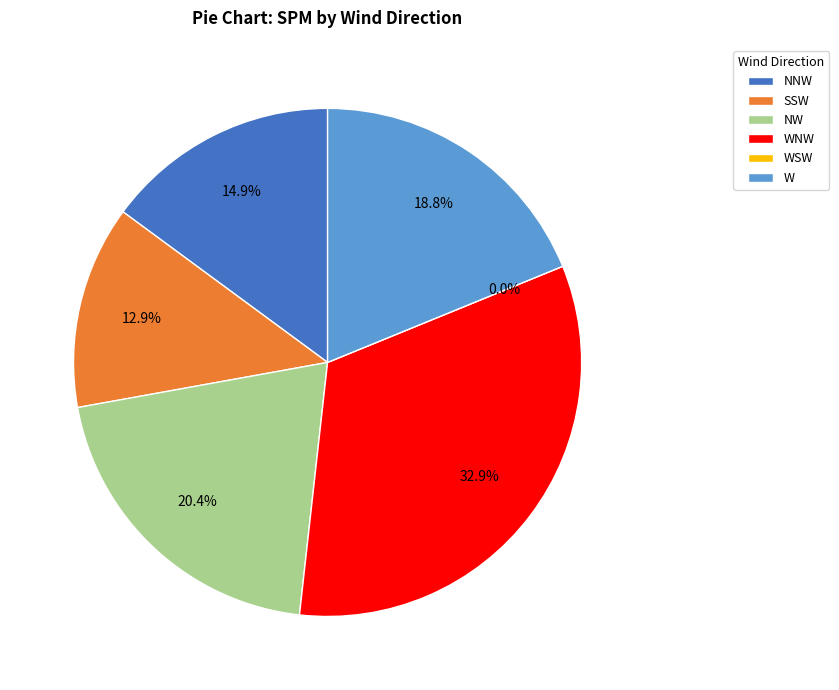

Do WSW and W together represent more than half of the pie?

No